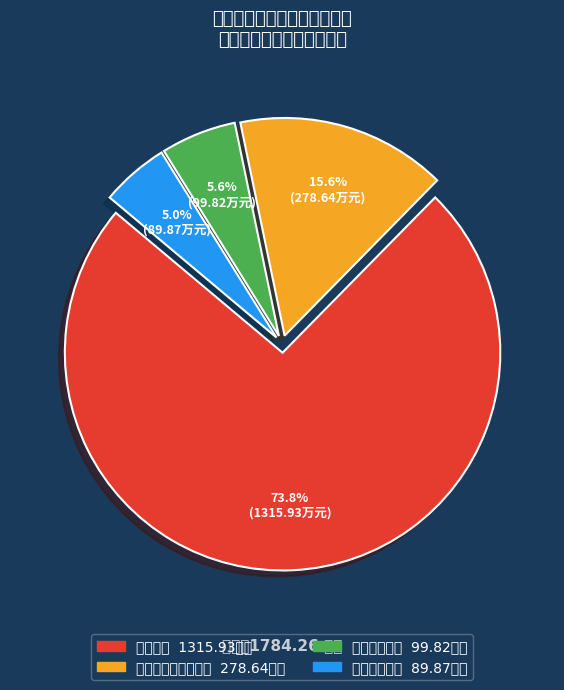

What percentage do 卫生健康支出 and 住房保障支出 together represent?

10.6%